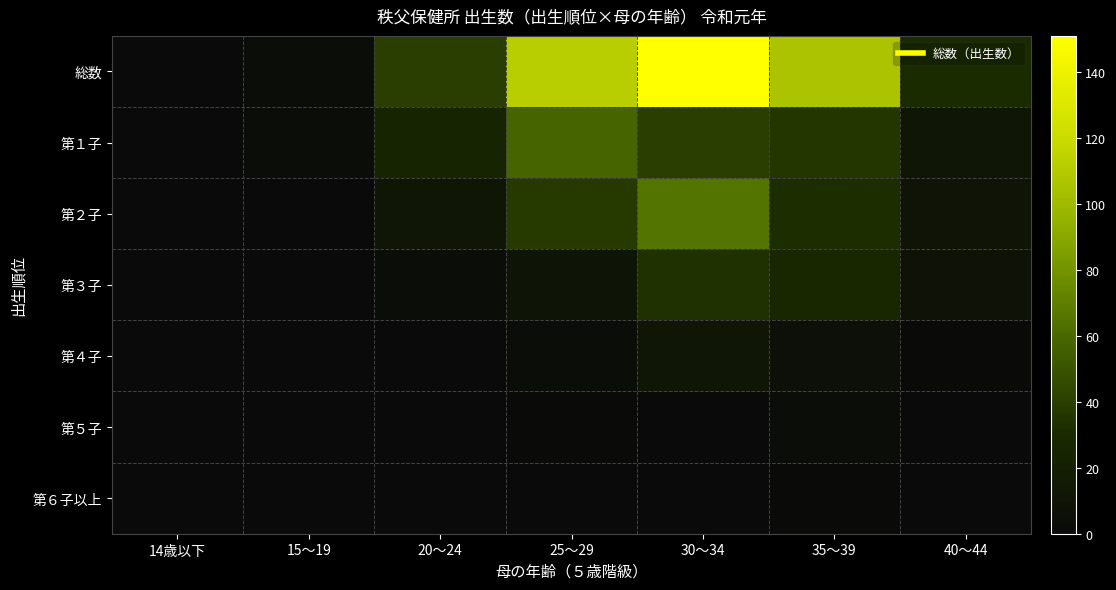

Which series has the largest range (max minus min)?

総数